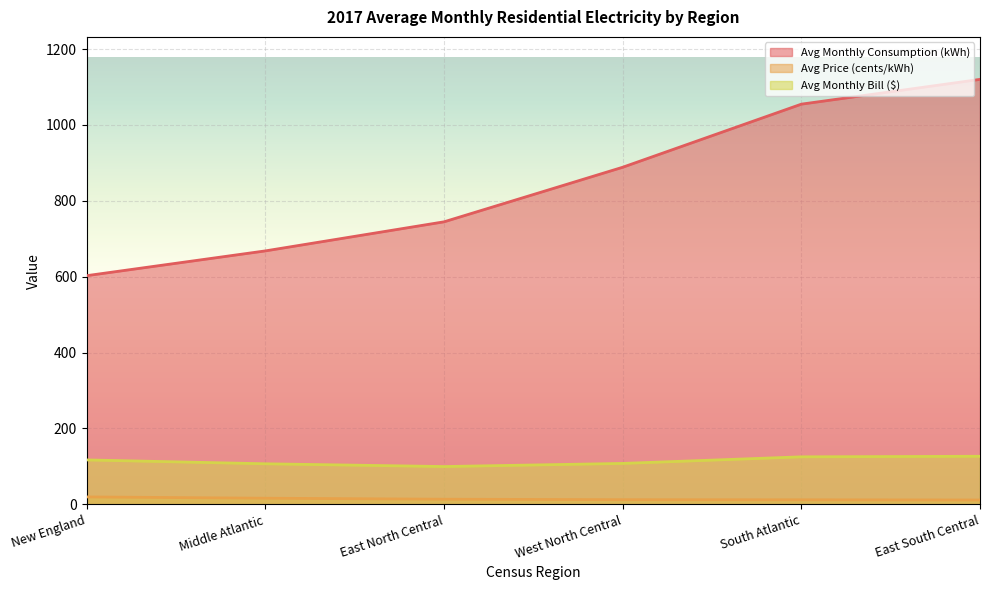

At which category does the chart reach its minimum across all series?

East South Central